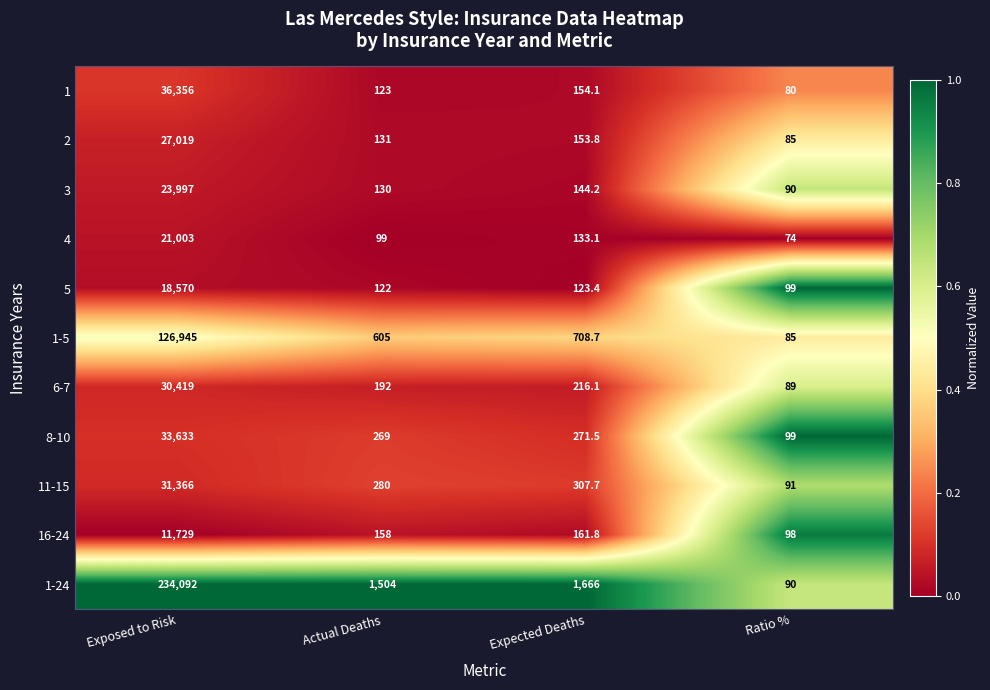

List the series in order of their peak value, lowest first.

16-24, 5, 4, 3, 2, 6-7, 11-15, 8-10, 1, 1-5, 1-24